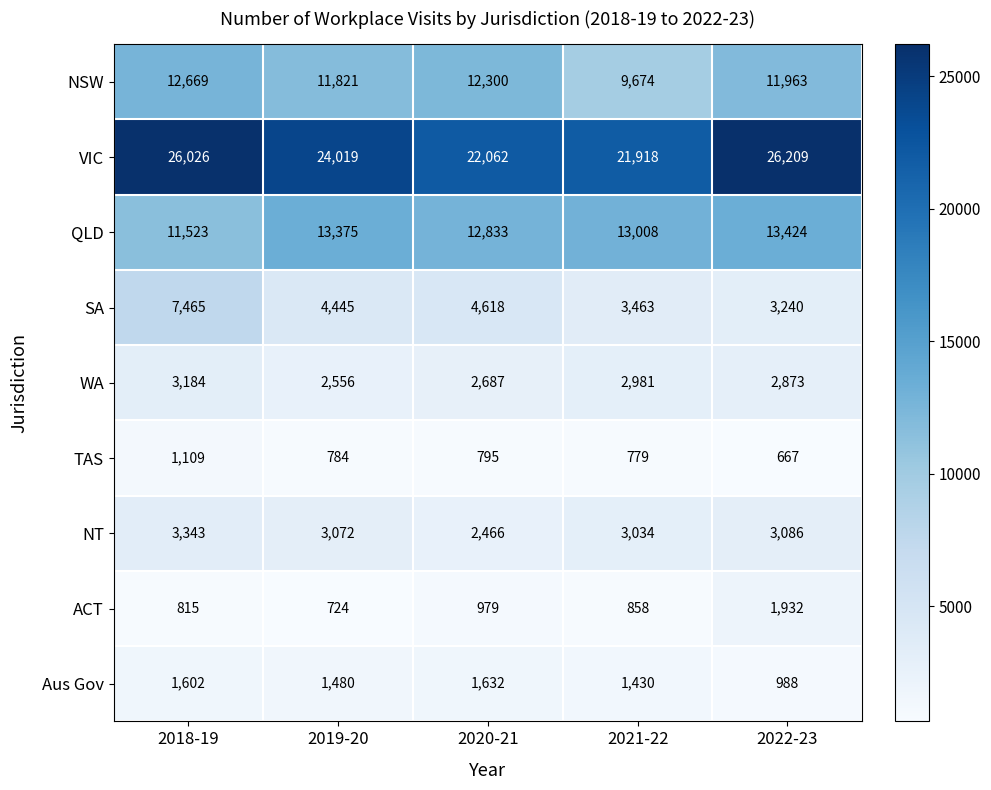

At which label is WA closest to 2870?

2022-23